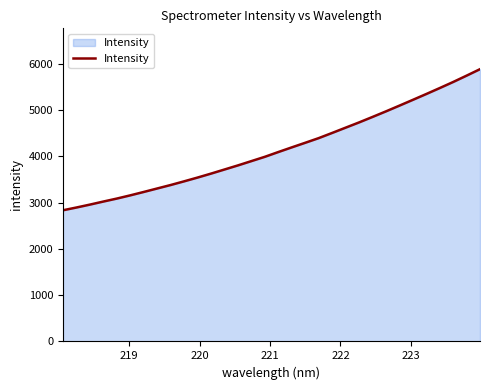

What is the minimum value shown in the chart?

2835.6